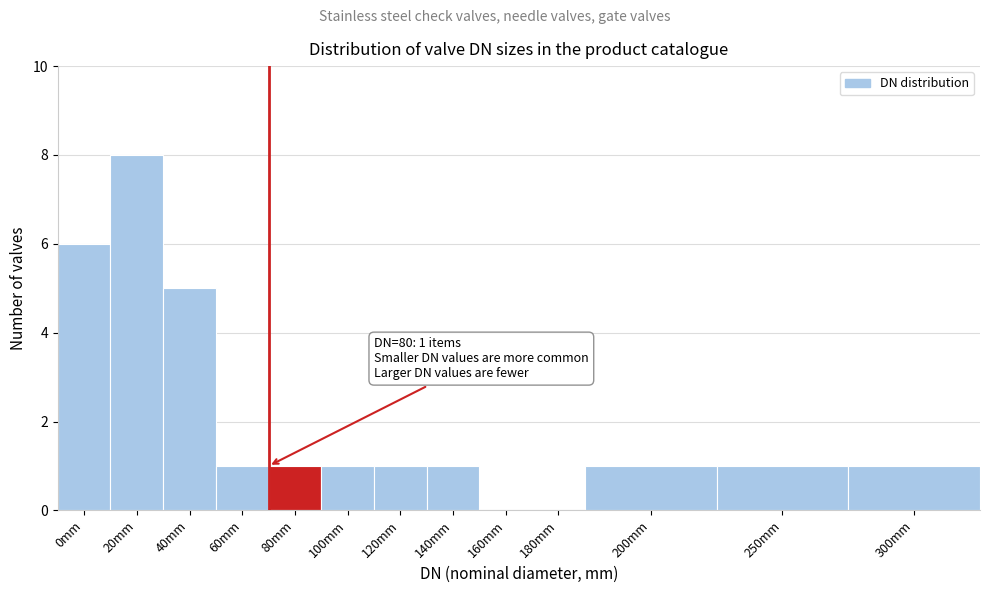

Reading left to right, list all the values displayed in this chart.

0mm=6	20mm=8	40mm=5	60mm=1	80mm=1	100mm=1	120mm=1	140mm=1	160mm=0	180mm=0	200mm=1	250mm=1	300mm=1